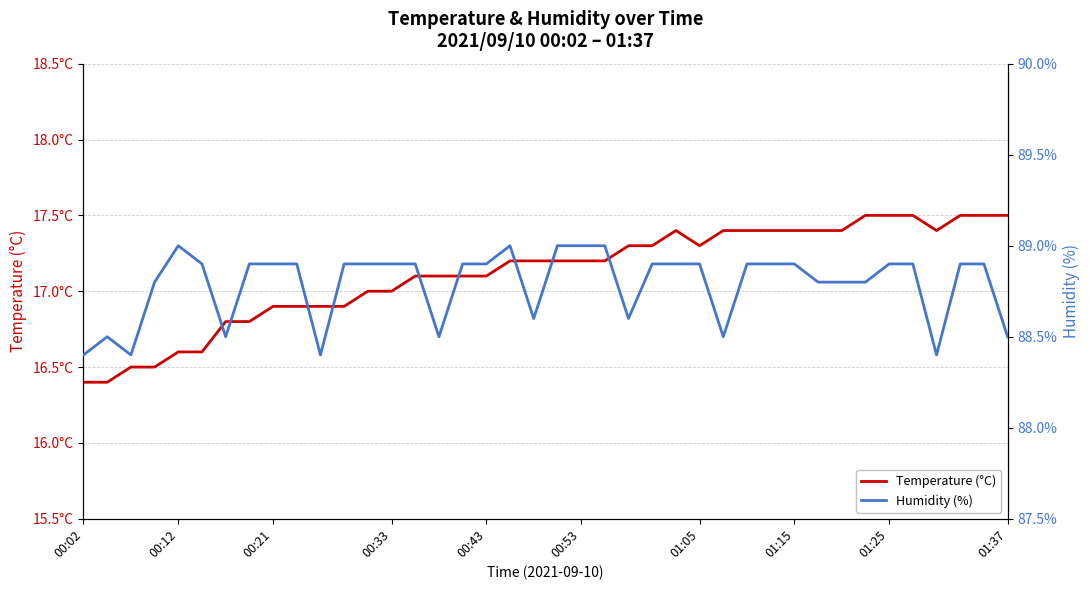

What is the average value of the Temperature (°C) series?

17.1